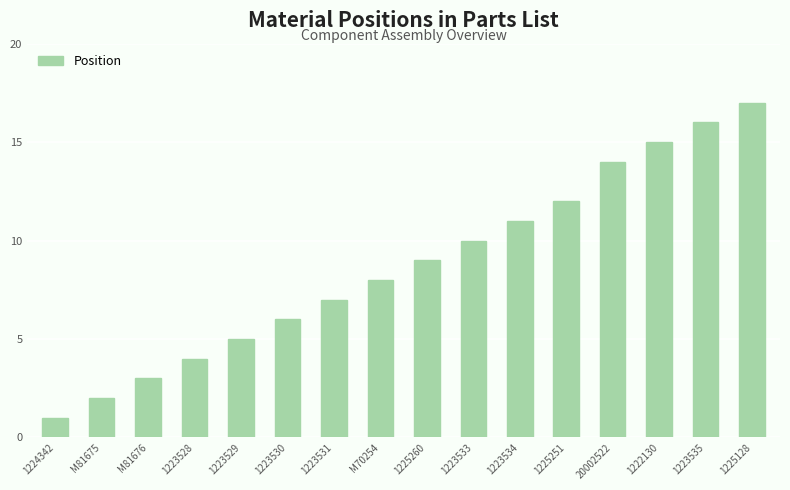

Is it true that the value at 1223531 is 12?

False